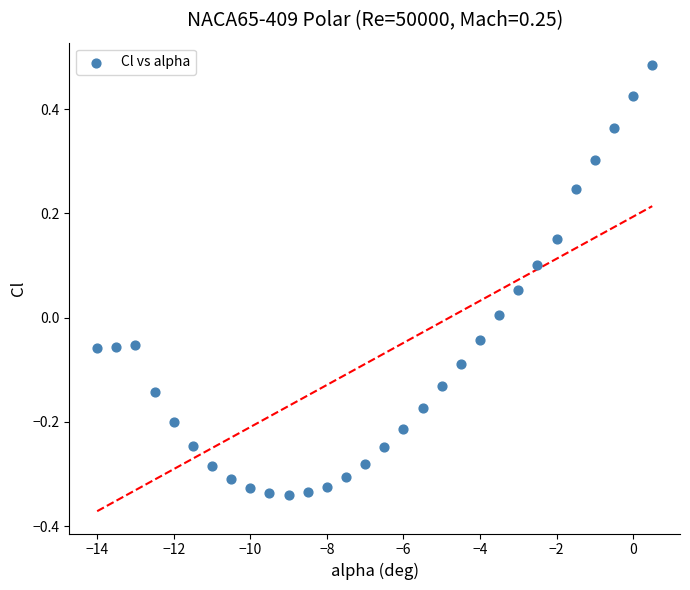

What is the range of X values (max minus min)?

14.5